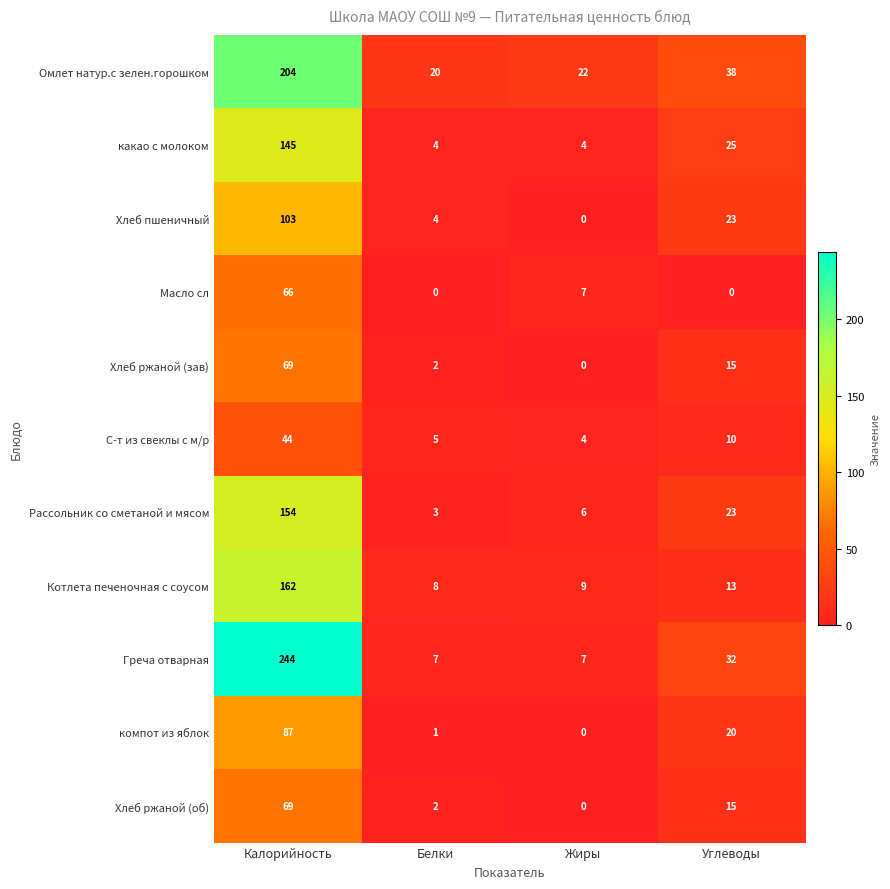

Which series has the largest total across all categories?

Греча отварная